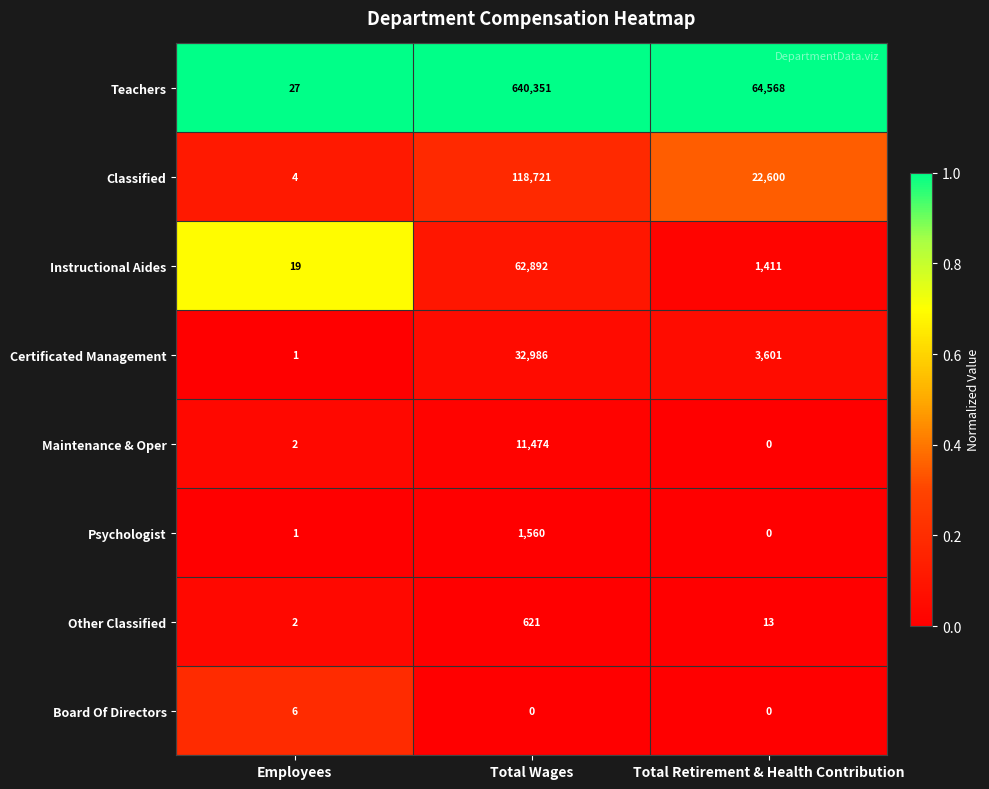

Reading left to right, what are all the values shown in this chart?

Teachers: Employees=27	Total Wages=640351	Total Retirement & Health Contribution=64568
Classified: Employees=4	Total Wages=118721	Total Retirement & Health Contribution=22600
Instructional Aides: Employees=19	Total Wages=62892	Total Retirement & Health Contribution=1411
Certificated Management: Employees=1	Total Wages=32986	Total Retirement & Health Contribution=3601
Maintenance & Oper: Employees=2	Total Wages=11474	Total Retirement & Health Contribution=0
Psychologist: Employees=1	Total Wages=1560	Total Retirement & Health Contribution=0
Other Classified: Employees=2	Total Wages=621	Total Retirement & Health Contribution=13
Board Of Directors: Employees=6	Total Wages=0	Total Retirement & Health Contribution=0